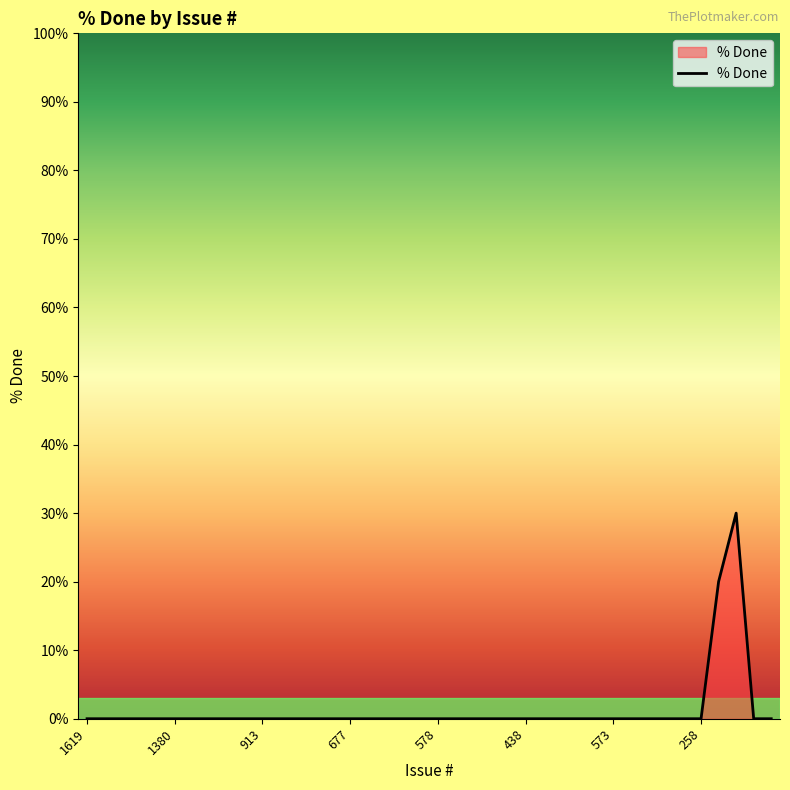

What is the maximum value shown in the chart?

30